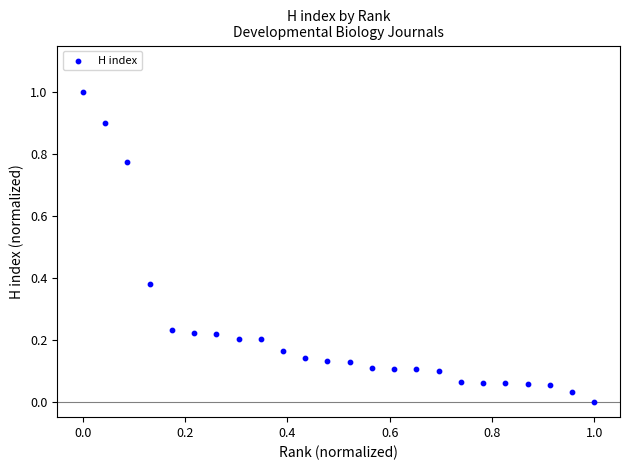

What is the range of X values (max minus min)?

1.0